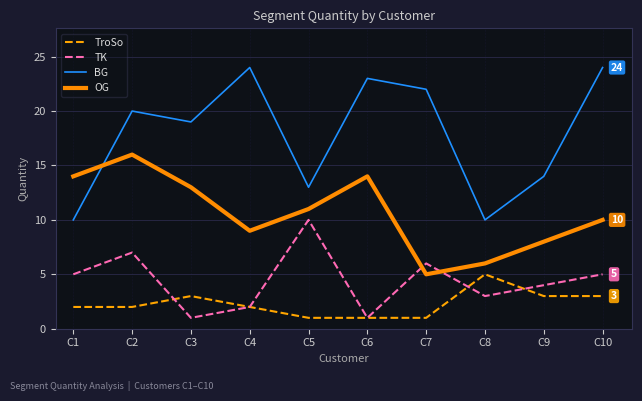

Rank the series at C3 from lowest to highest value.

TK, TroSo, OG, BG